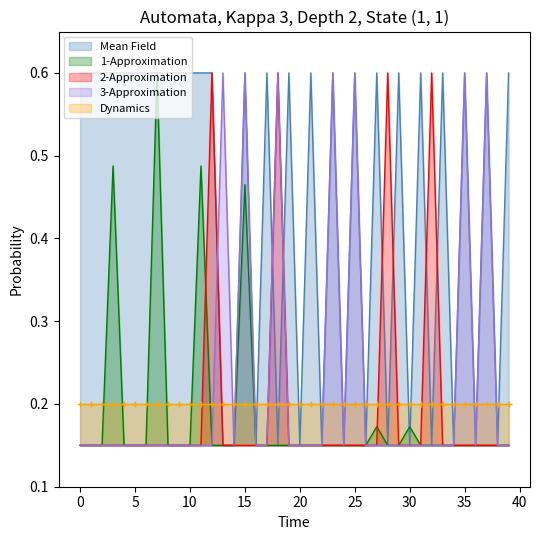

True or false: AL01 and E37 intersect in this chart.

False